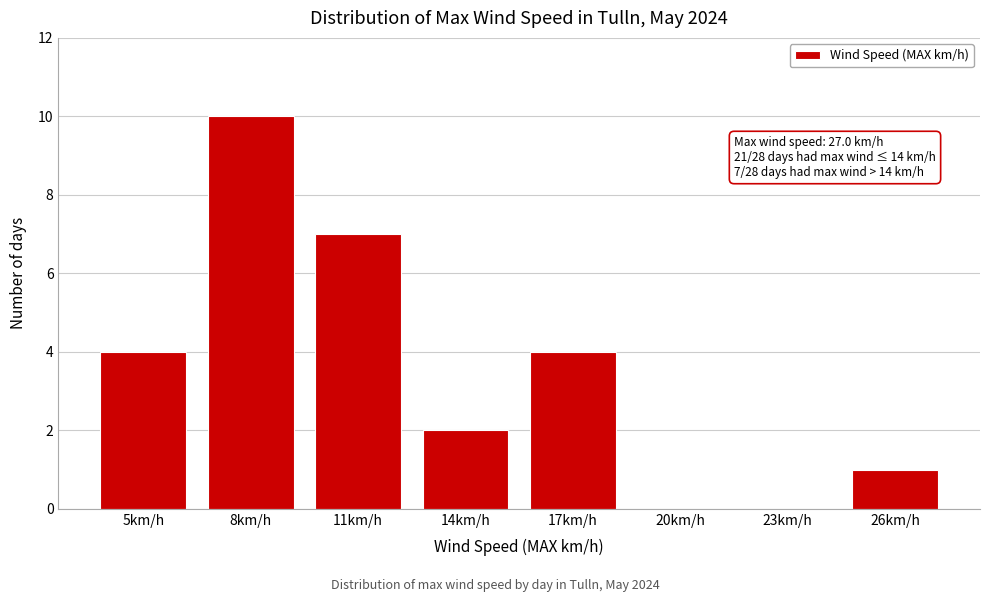

Reading left to right, extract all data points from this chart.

5km/h=4	8km/h=10	11km/h=7	14km/h=2	17km/h=4	20km/h=0	23km/h=0	26km/h=1